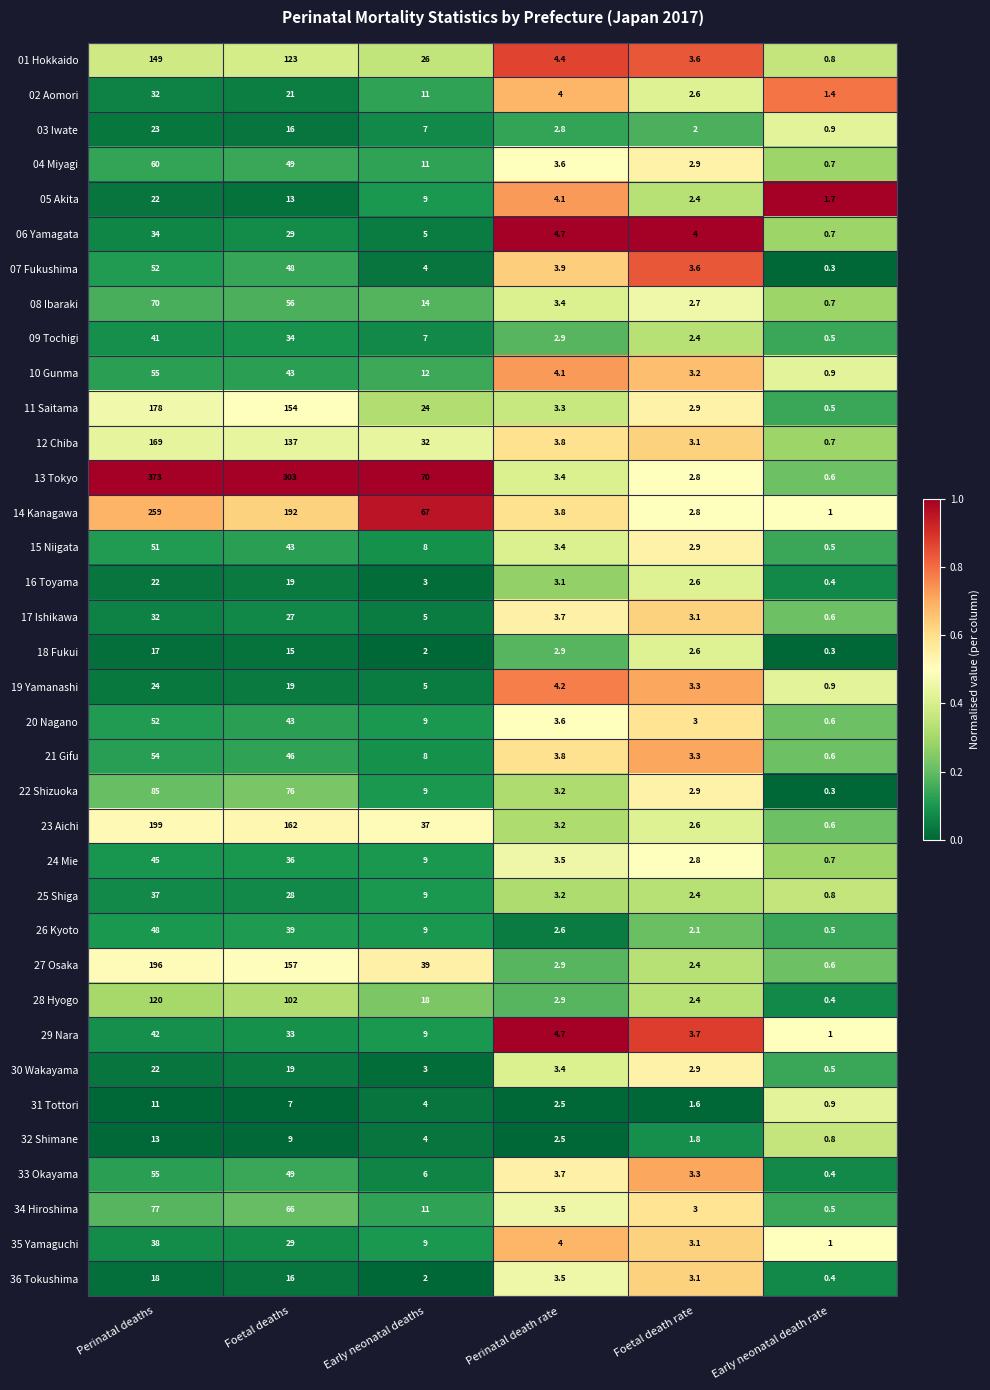

Rank the categories by 13 Tokyo value from lowest to highest.

Early neonatal death rate, Foetal death rate, Perinatal death rate, Early neonatal deaths, Foetal deaths, Perinatal deaths